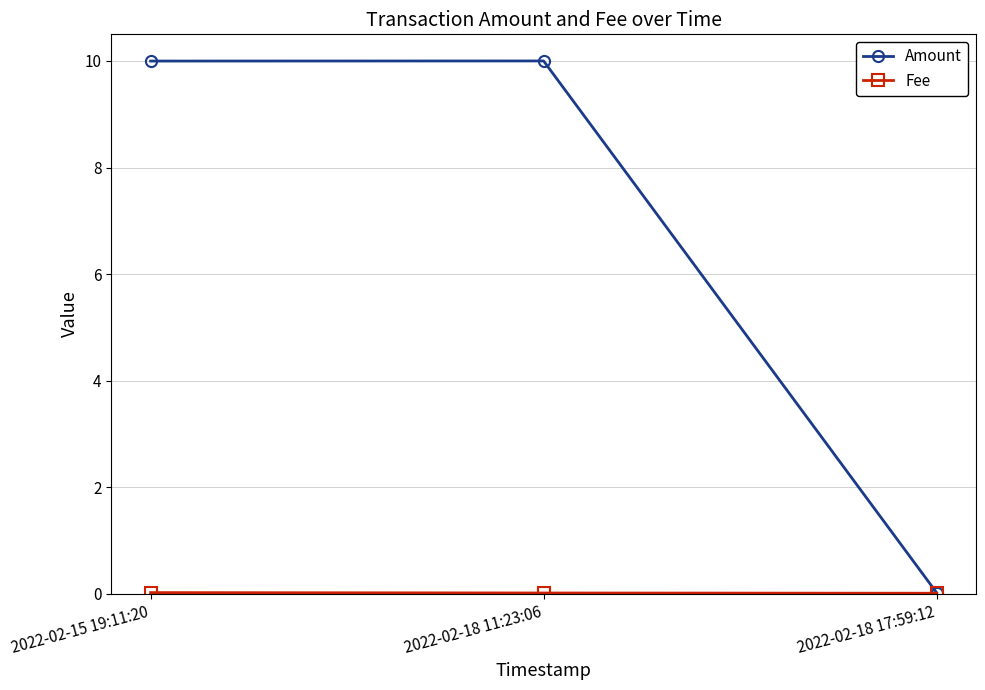

Which series has the largest total across all categories?

Amount